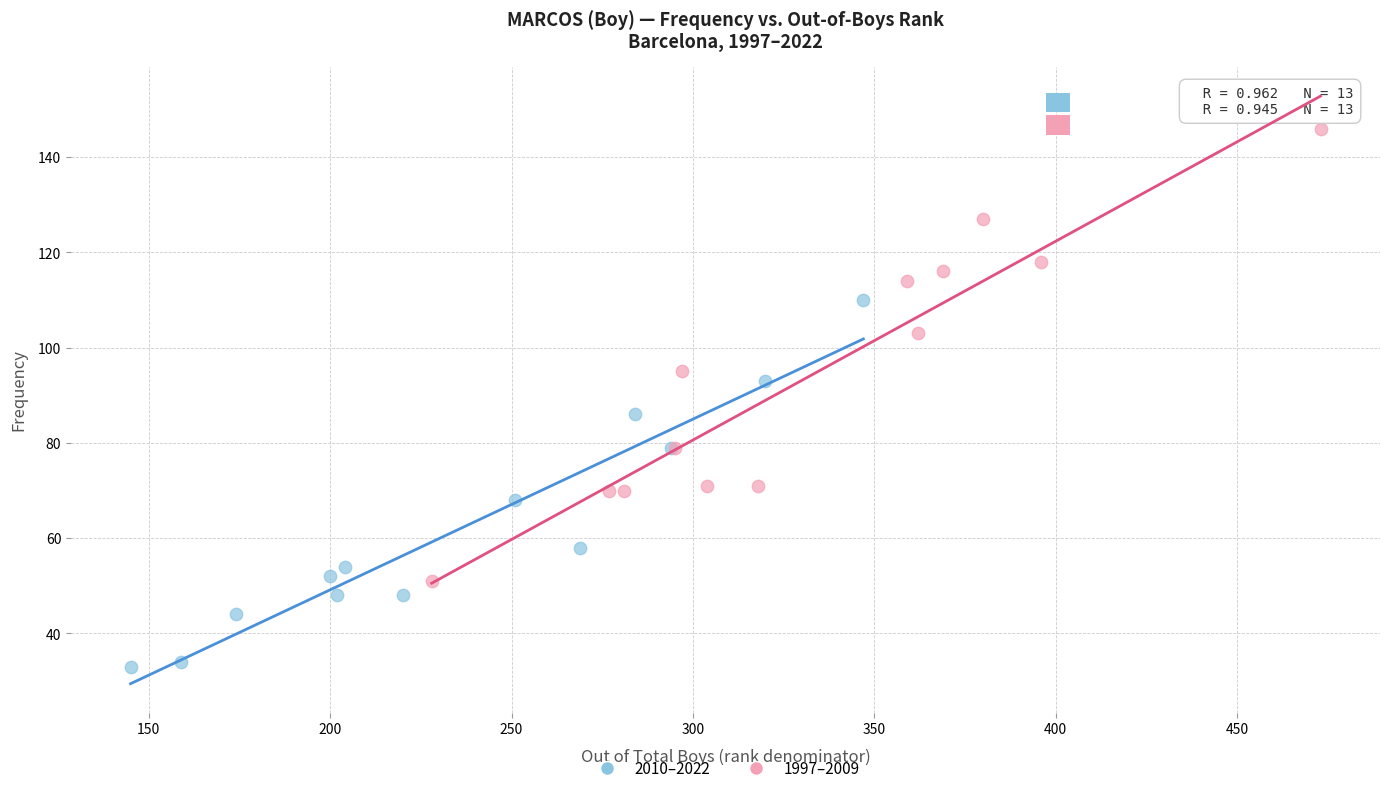

What are all the series names shown in the legend?

2010–2022, 1997–2009